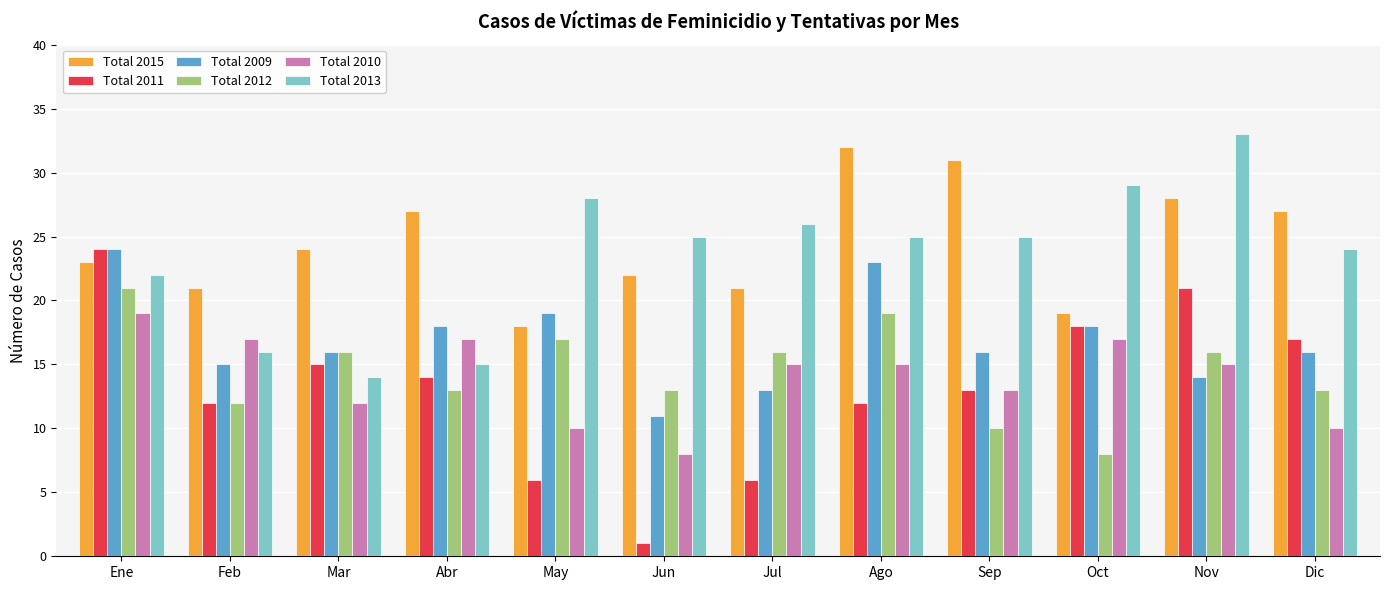

What is the value of the Total 2012 bar at the 8th from the left?

19